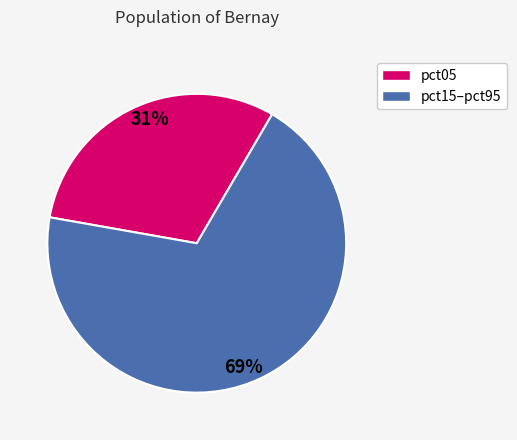

Is there any slice that represents more than half of the pie?

Yes